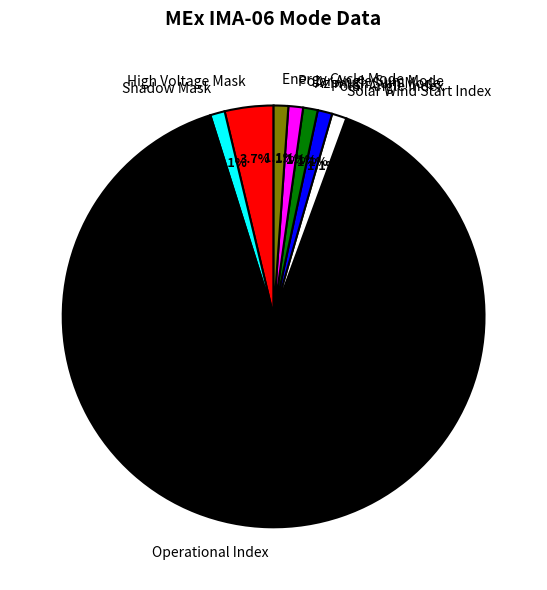

Does any single category account for the majority?

Yes